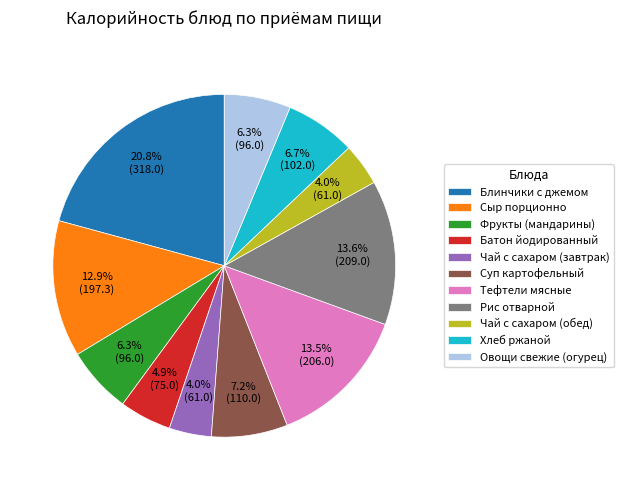

Is it true that Чай с сахаром (завтрак) is 4% of the pie?

True